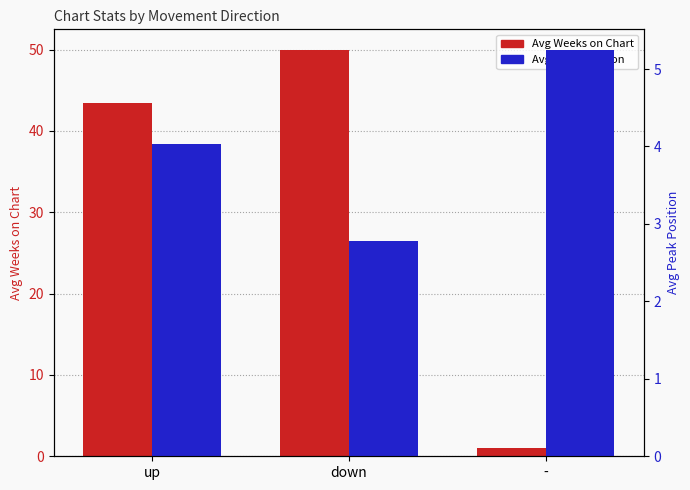

At which label does Avg Peak Position reach its peak?

-